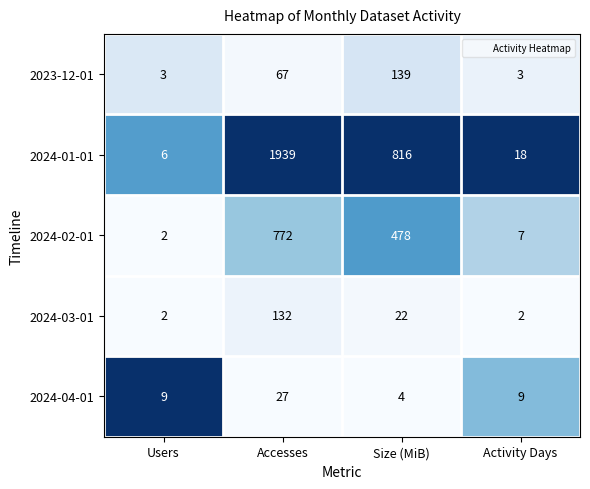

The 2023-12-01 series shows 63 at Size (MiB). True or false?

False